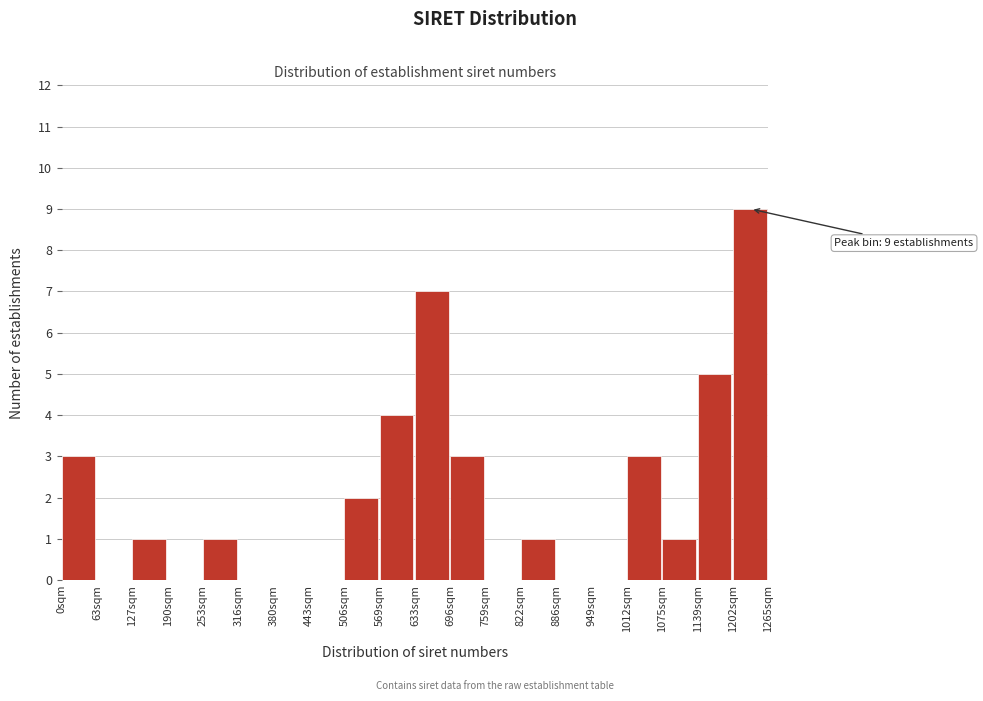

Over which range of the x-axis is the bar tallest?

1200 to 1270